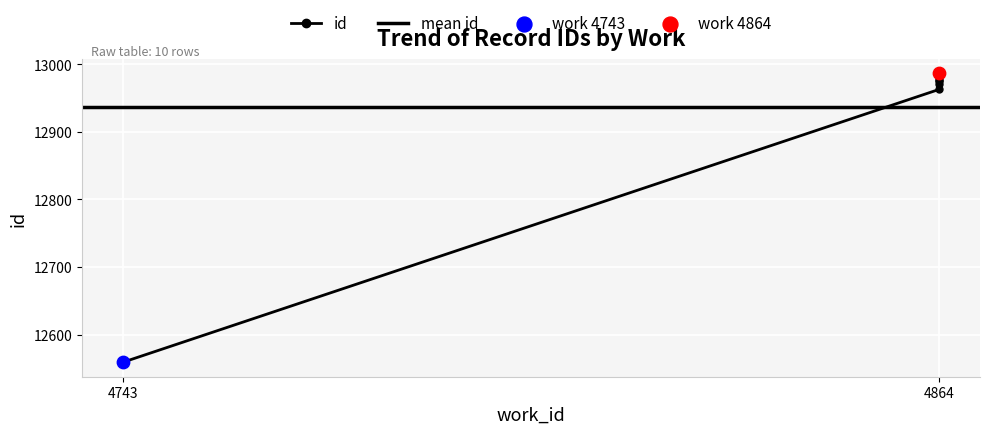

What is the ratio of the value at 4864 to the value at 4864?

1.0